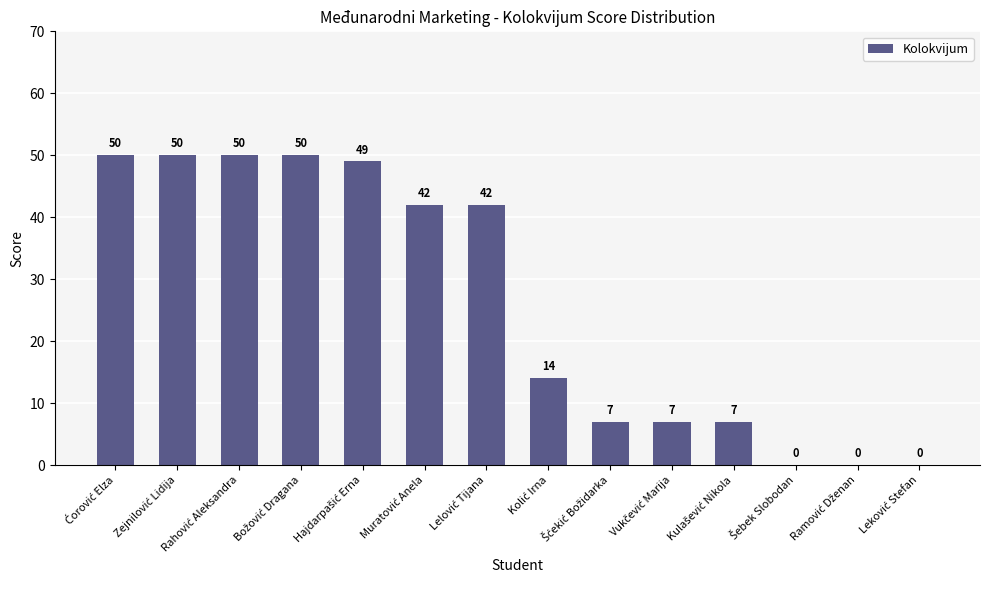

How many categories are shown in the chart?

14